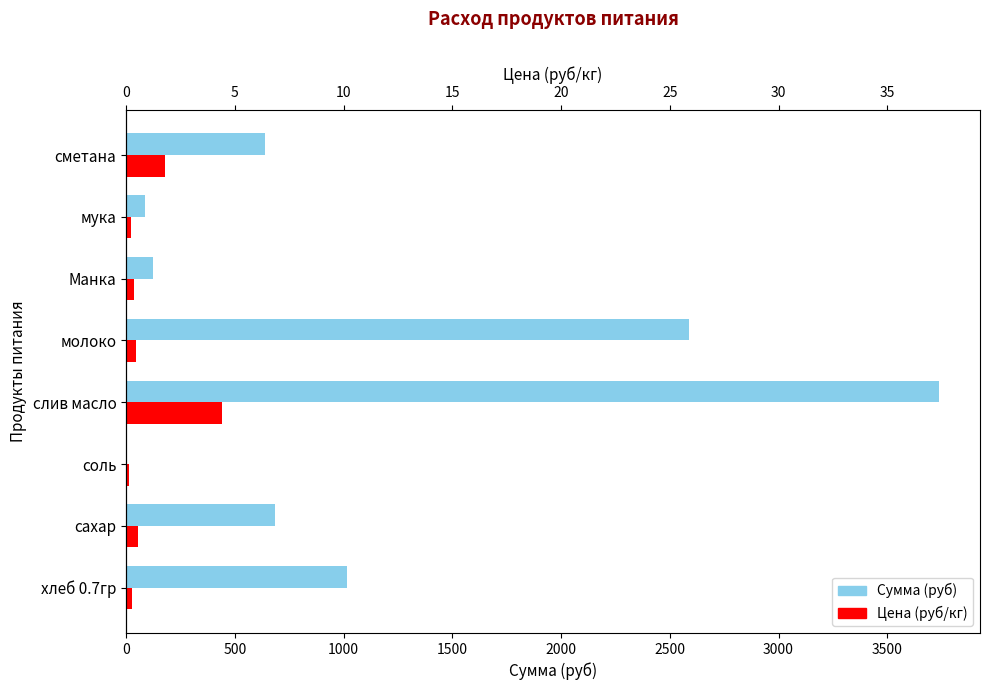

The value of Цена (руб/кг) at мука is 37.4. True or false?

False